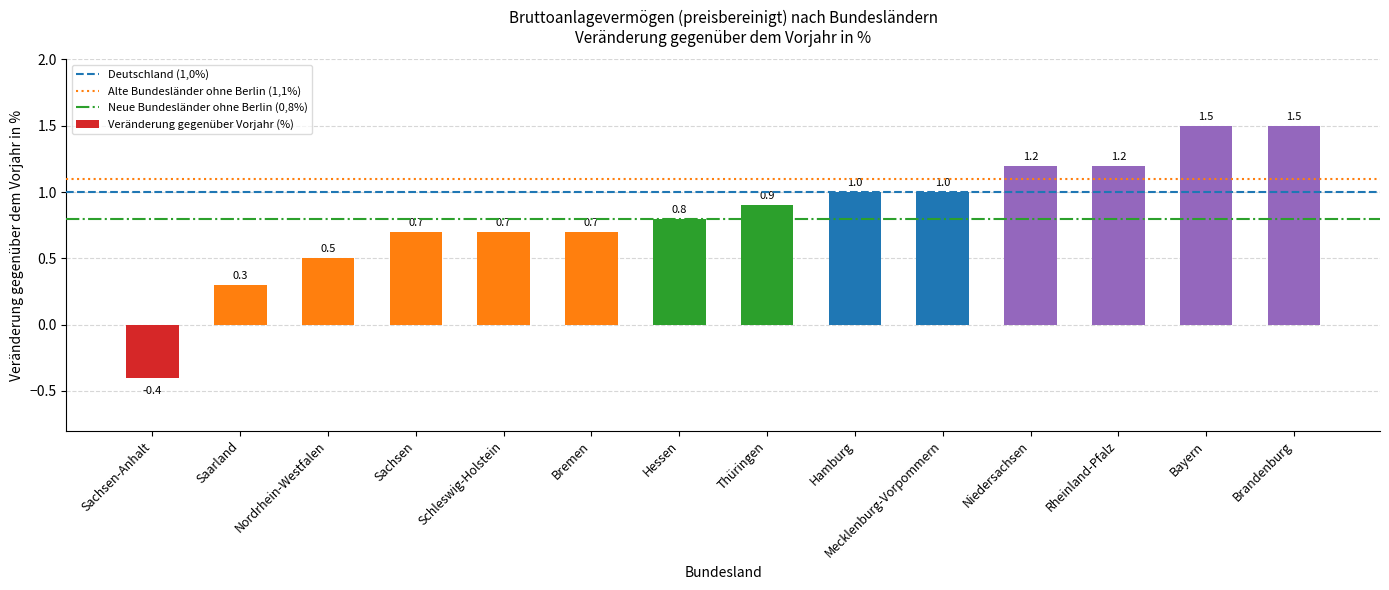

What is the label of the 2nd bar from the right?

Bayern